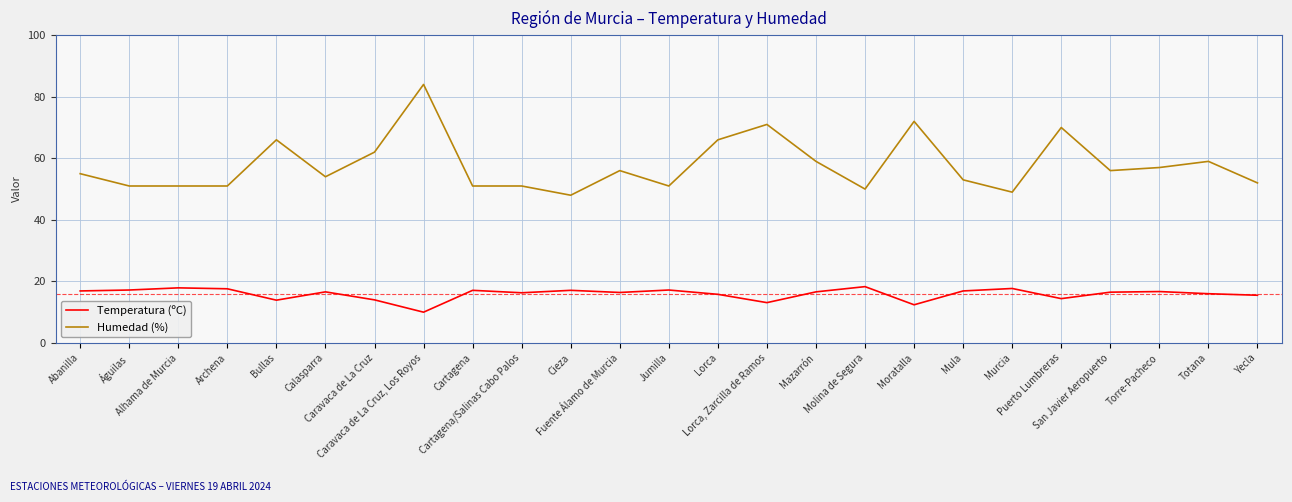

What is the sum of the Temperatura (ºC) values at Torre-Pacheco and Abanilla?

33.6